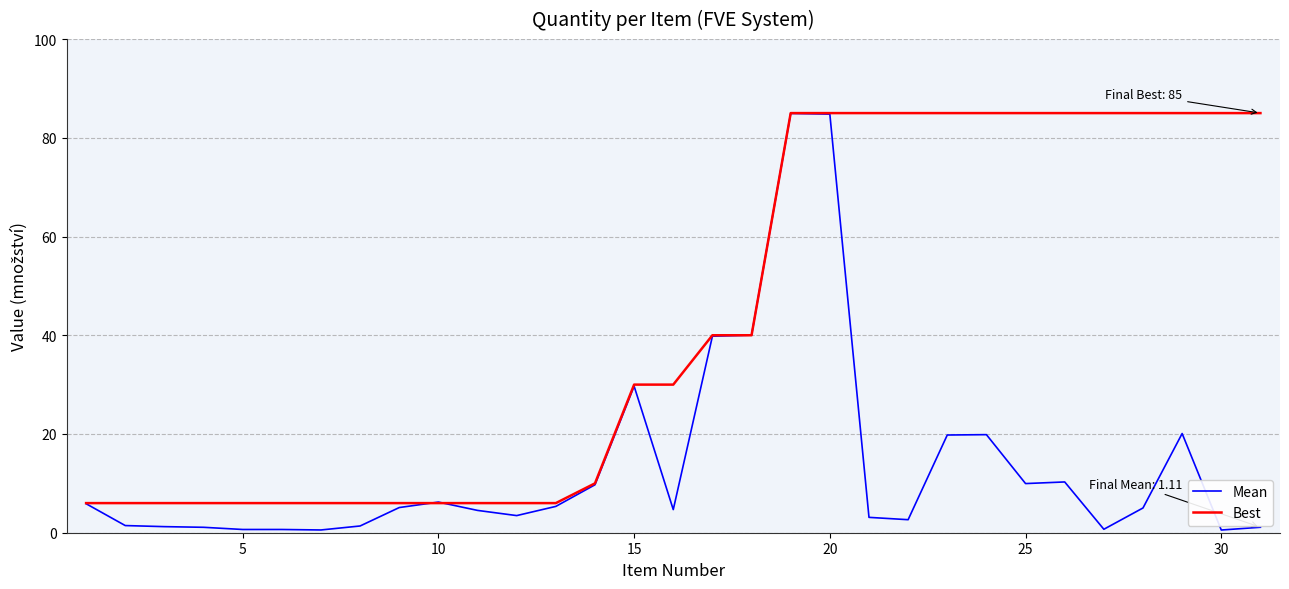

What are all the series names shown in the legend?

Mean, Best